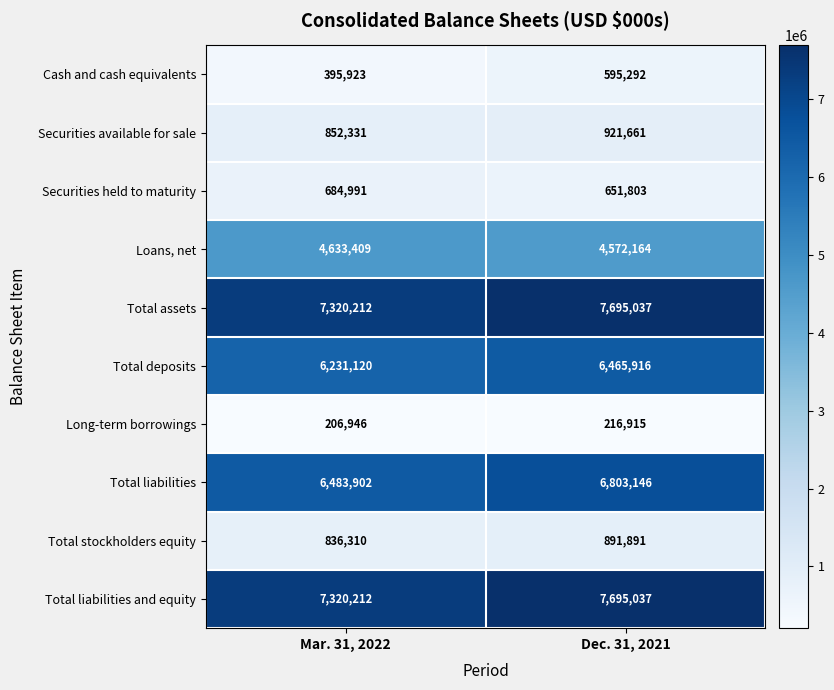

What is the average value of the Total liabilities series?

6643524